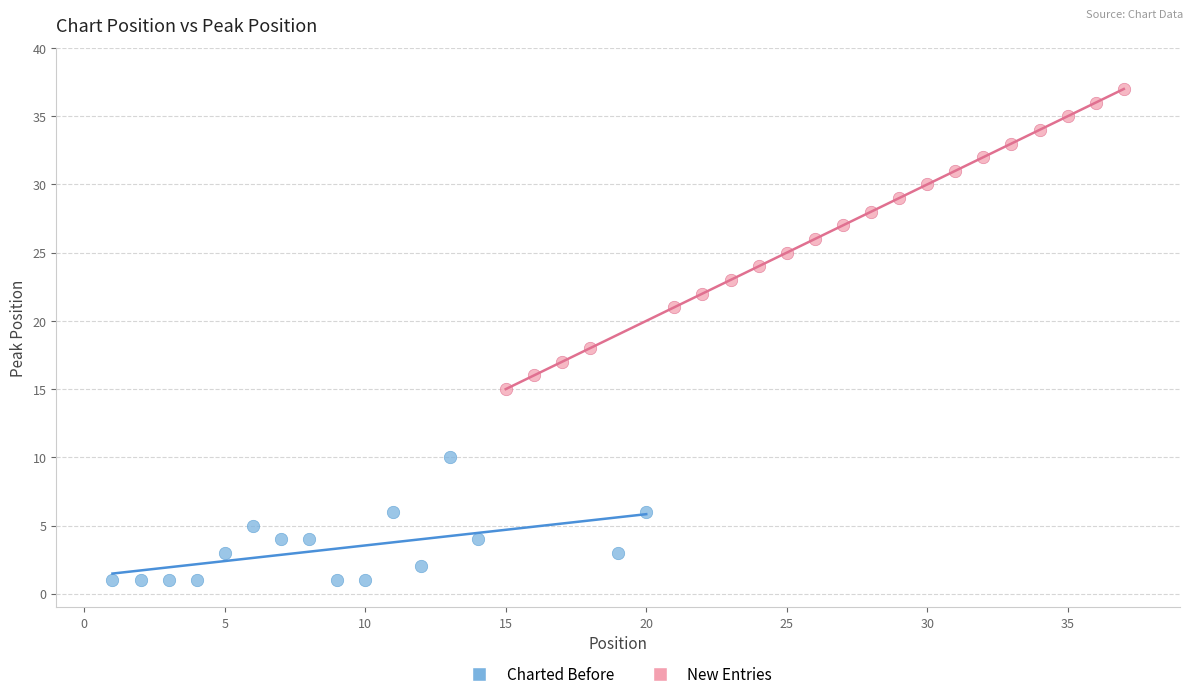

What are all the series names shown in the legend?

Charted Before, New Entries